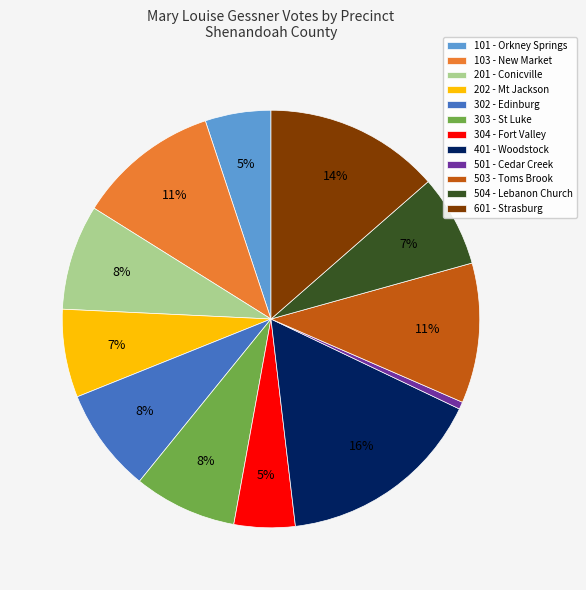

To the nearest percent, what portion does 401 - Woodstock represent?

16%